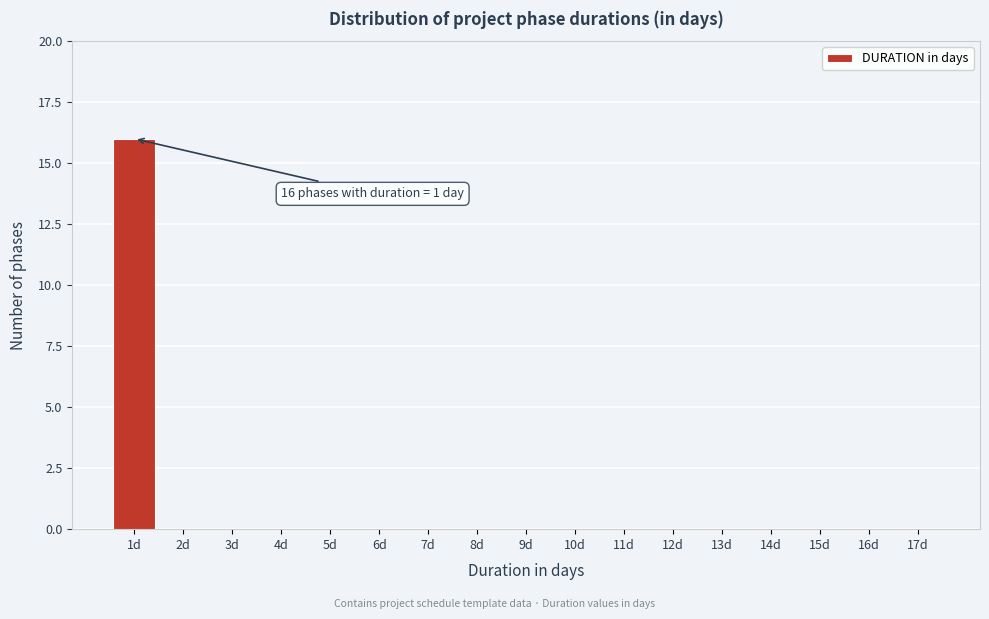

Reading left to right, what are all the values shown in this chart?

1d=16	2d=0	3d=0	4d=0	5d=0	6d=0	7d=0	8d=0	9d=0	10d=0	11d=0	12d=0	13d=0	14d=0	15d=0	16d=0	17d=0